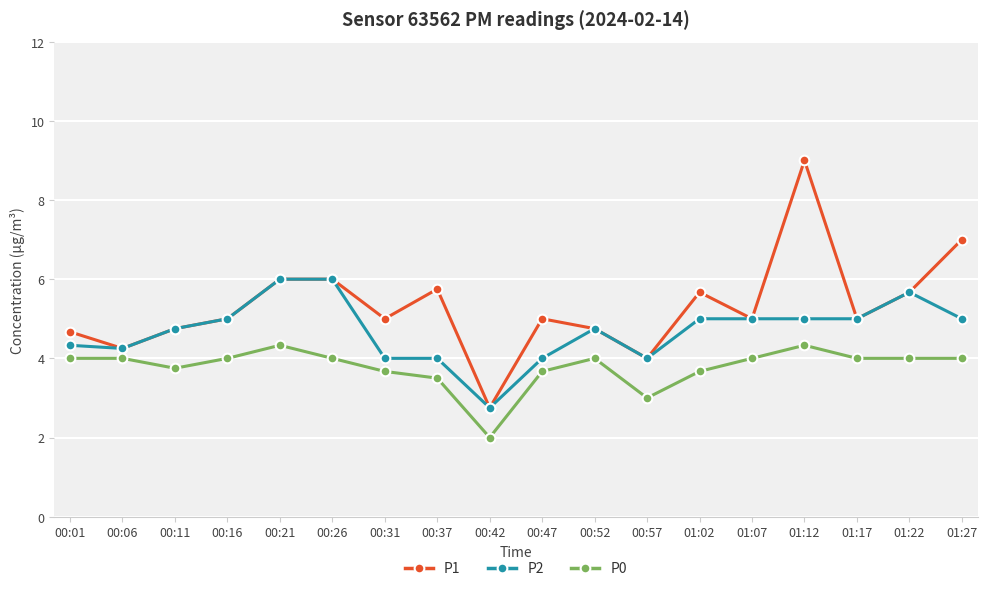

What is the smallest value displayed?

2.0